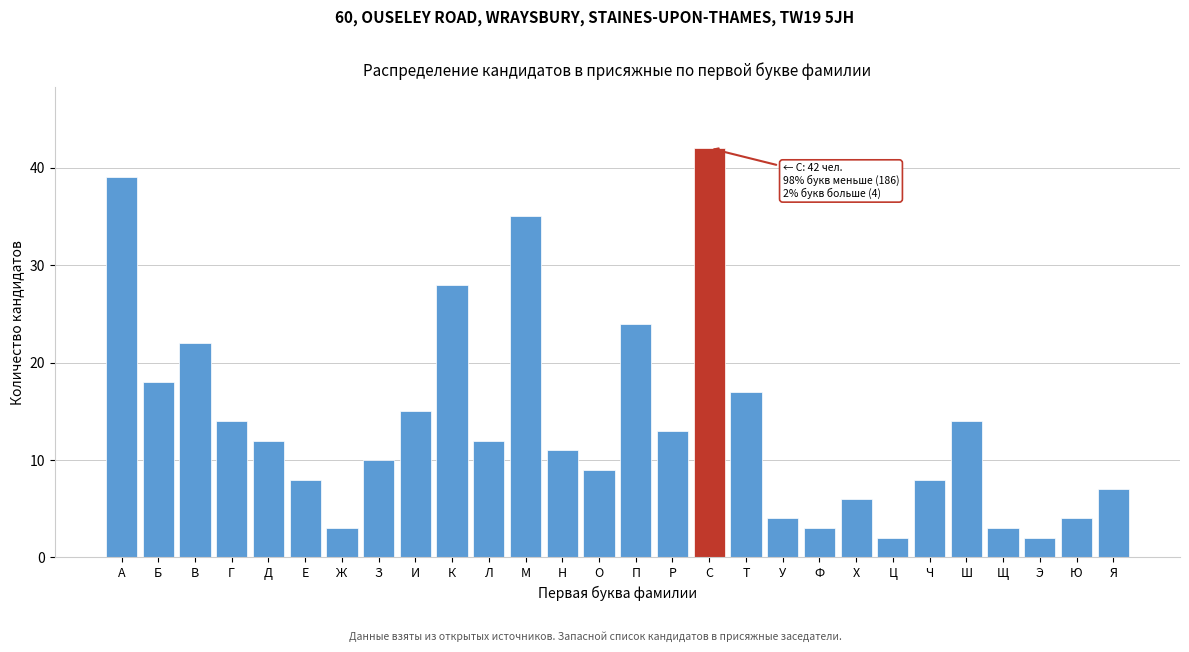

Reading left to right, list all the values displayed in this chart.

39	18	22	14	12	8	3	10	15	28	12	35	11	9	24	13	42	17	4	3	6	2	8	14	3	2	4	7